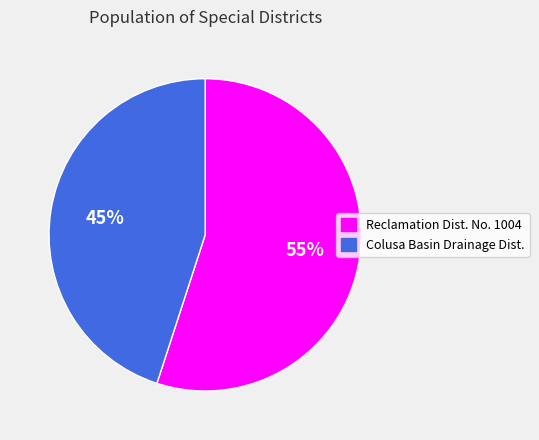

Rank the categories by value from highest to lowest.

Reclamation Dist. No. 1004, Colusa Basin Drainage Dist.